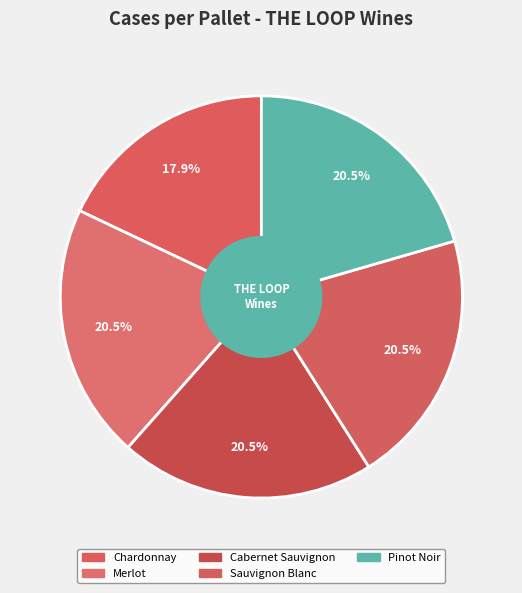

What is the ratio of the value at Merlot to the value at Sauvignon Blanc?

1.0